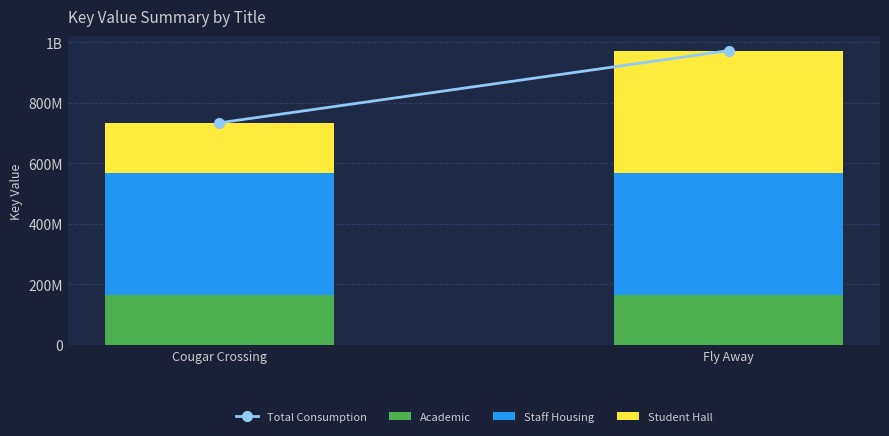

Are the bars horizontal?

No